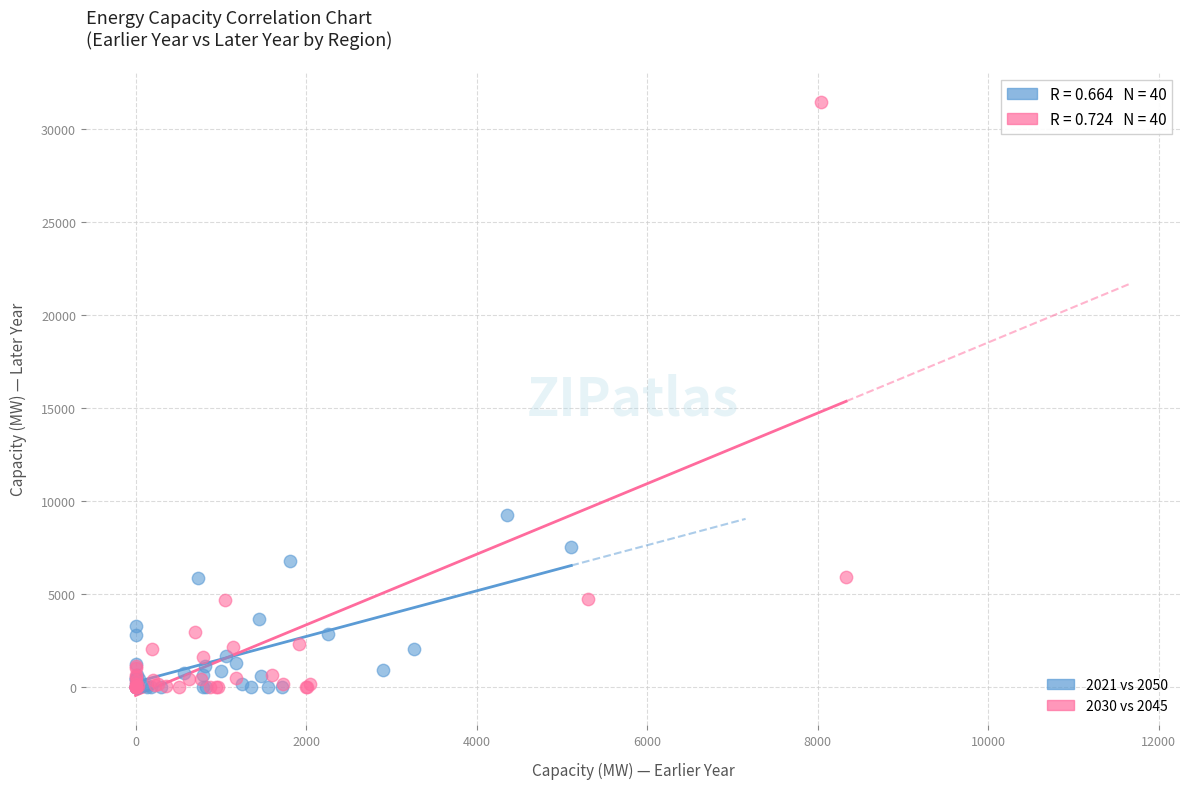

Which series reaches the maximum Y coordinate?

2030 vs 2045